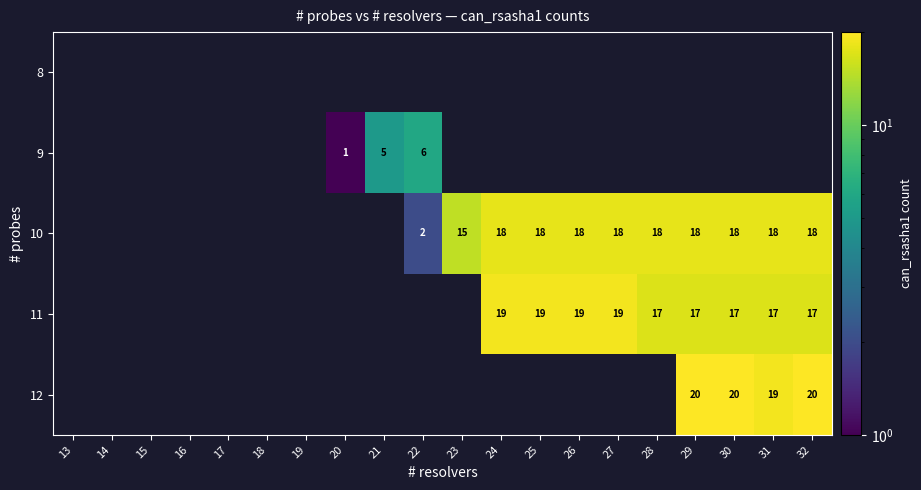

True or false: 11 has a value of 10.6 at 31.

False